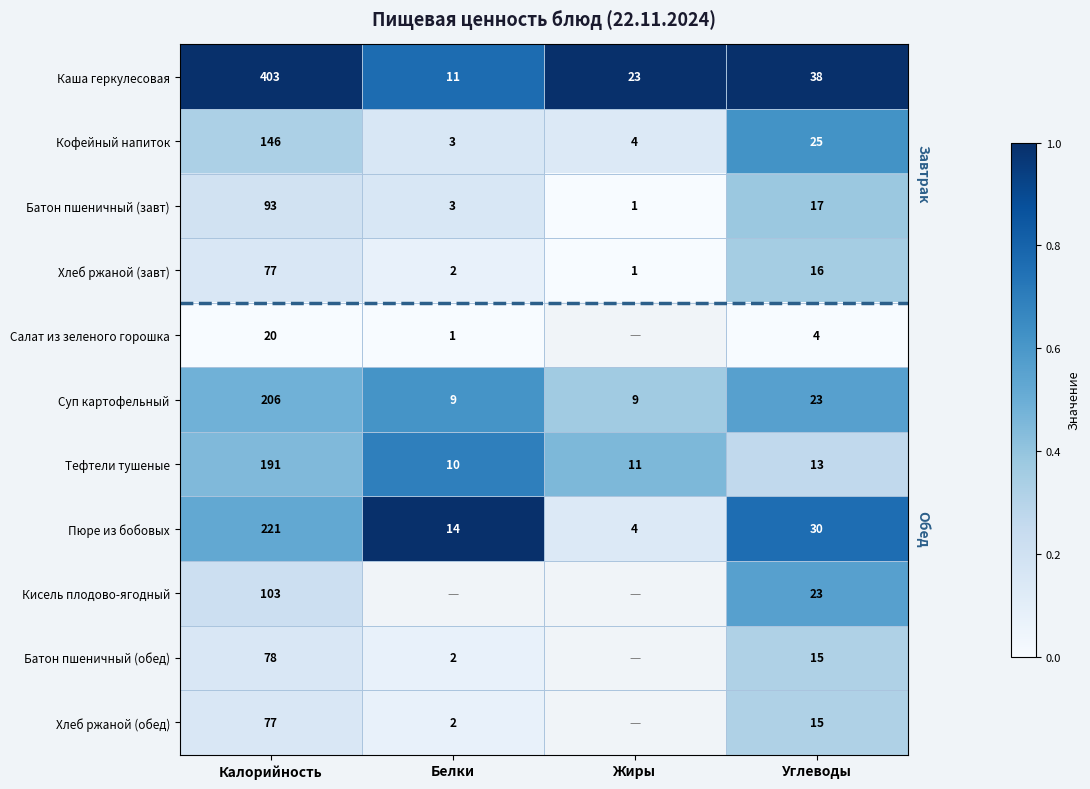

What is the difference between the Салат из зеленого горошка values at Белки and Калорийность?

19